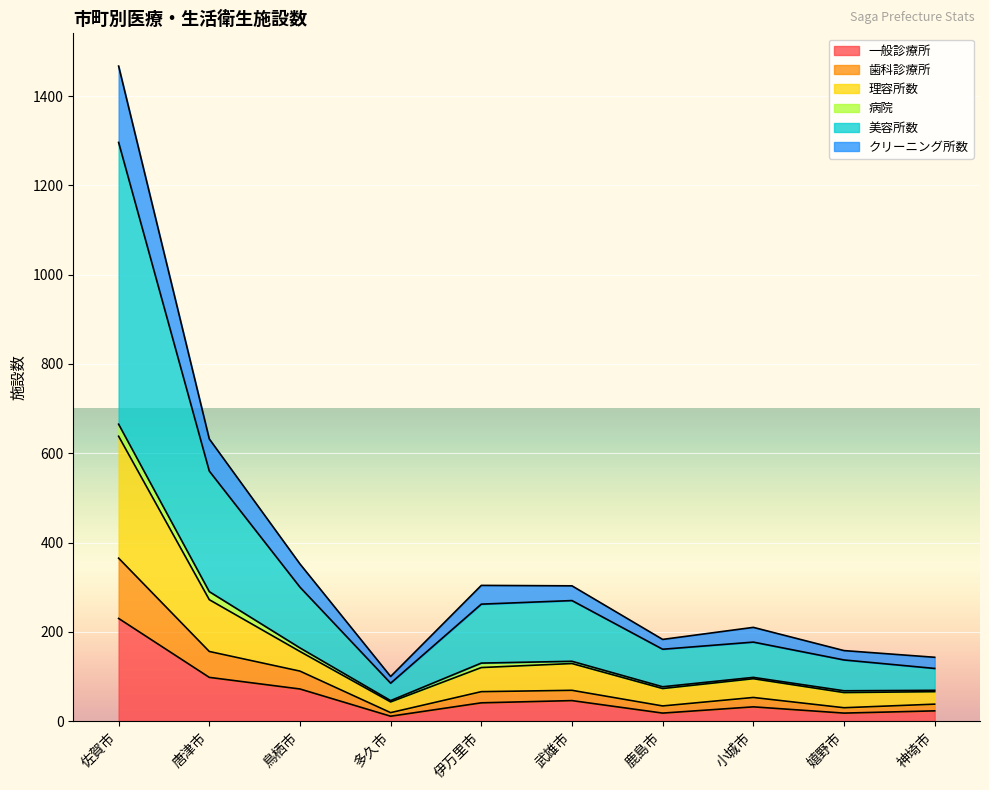

How many data points does each series have?

10